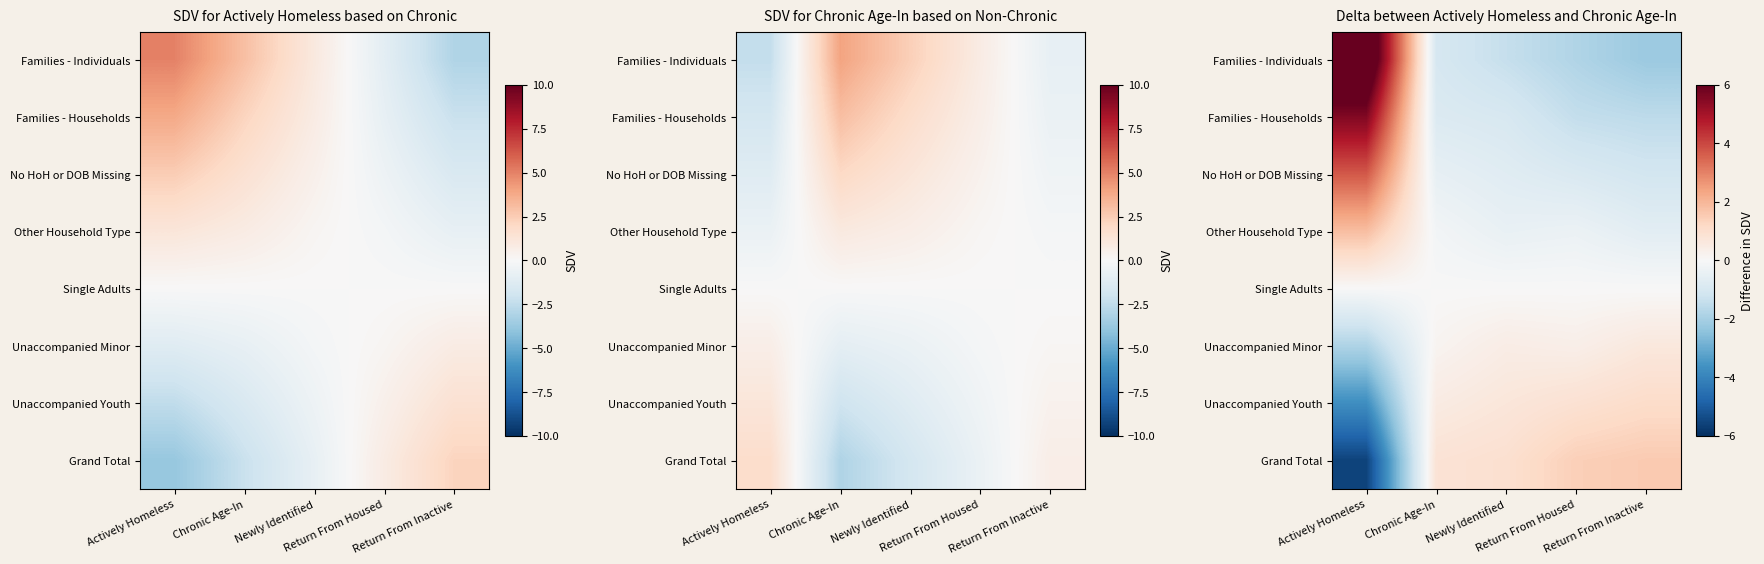

What is the spread (max minus min) of values at Chronic Age-In?

1.8